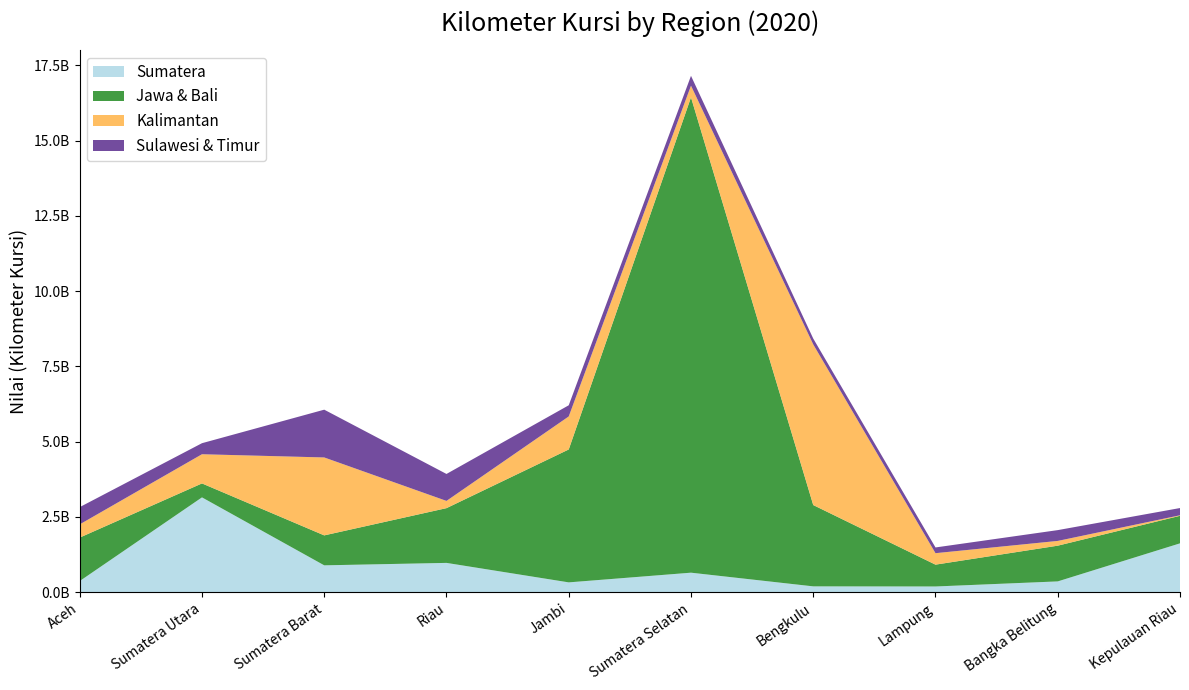

Reading left to right, transcribe all the data shown in this chart.

Sumatera: Aceh=370634706.2	Sumatera Utara=3149917503.0	Sumatera Barat=892521132.6	Riau=973543034.7	Jambi=326438261.6	Sumatera Selatan=648432252.6	Bengkulu=193996975.1	Lampung=190064174.6	Bangka Belitung=358739686.8	Kepulauan Riau=1622895787.0
Jawa & Bali: Aceh=1443607566.0	Sumatera Utara=463678917.1	Sumatera Barat=994997277.7	Riau=1818957914.0	Jambi=4415372132.0	Sumatera Selatan=15790266806.0	Bengkulu=2701091504.0	Lampung=725443286.3	Bangka Belitung=1186670082.0	Kepulauan Riau=914902593.3
Kalimantan: Aceh=439211410.9	Sumatera Utara=969590733.4	Sumatera Barat=2588866031.0	Riau=240294659.1	Jambi=1096873853.0	Sumatera Selatan=388481666.4	Bengkulu=5336362345.0	Lampung=380916329.3	Bangka Belitung=158315935.6	Kepulauan Riau=17632208.8
Sulawesi & Timur: Aceh=572896342.2	Sumatera Utara=366741978.4	Sumatera Barat=1587070434.0	Riau=895415625.1	Jambi=370634706.2	Sumatera Selatan=326438261.6	Bengkulu=193996975.1	Lampung=190064174.6	Bangka Belitung=358739686.8	Kepulauan Riau=240294659.1